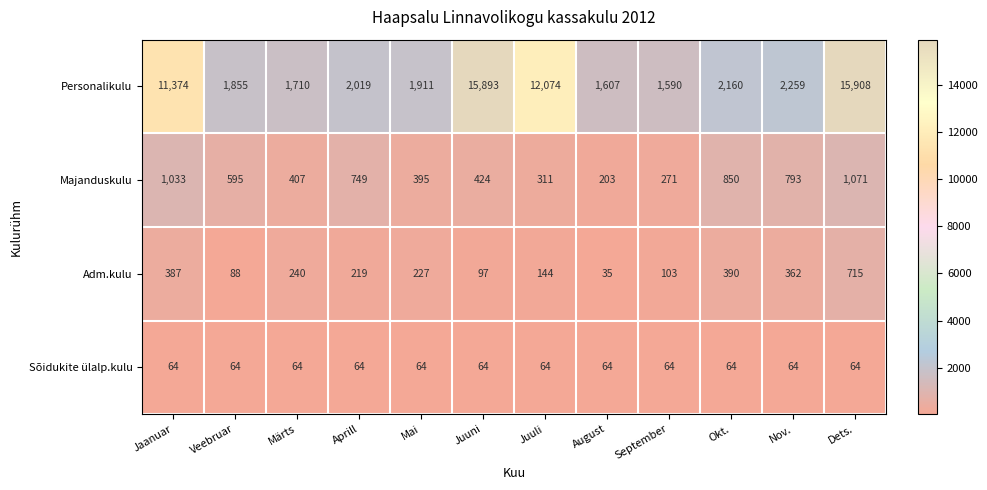

Which category has the lowest value in the Adm.kulu series?

August